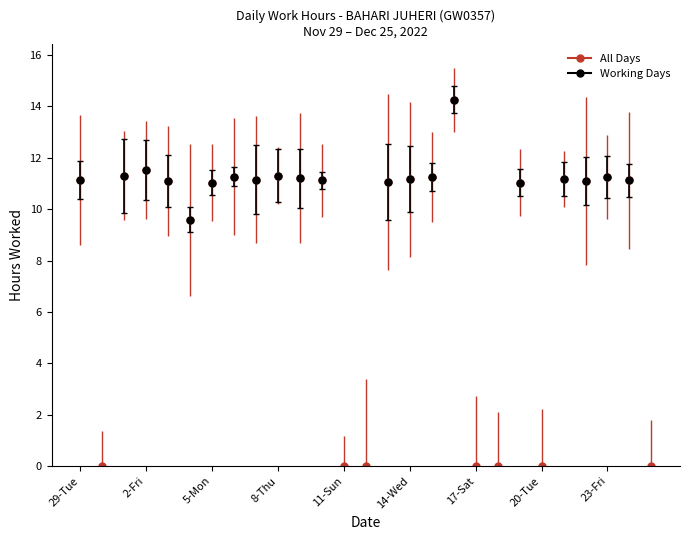

At which label is the value closest to 7?

4-Sun